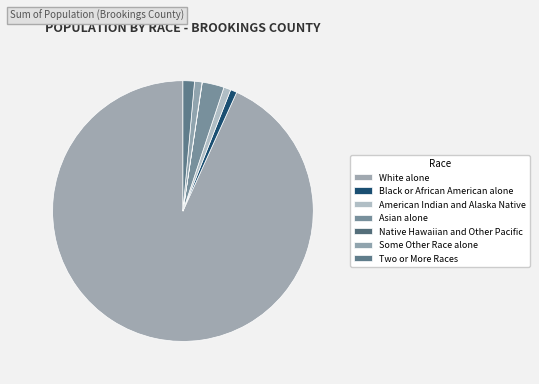

Rank the categories by value from lowest to highest.

Native Hawaiian and Other Pacific, Black or African American alone, American Indian and Alaska Native, Some Other Race alone, Two or More Races, Asian alone, White alone